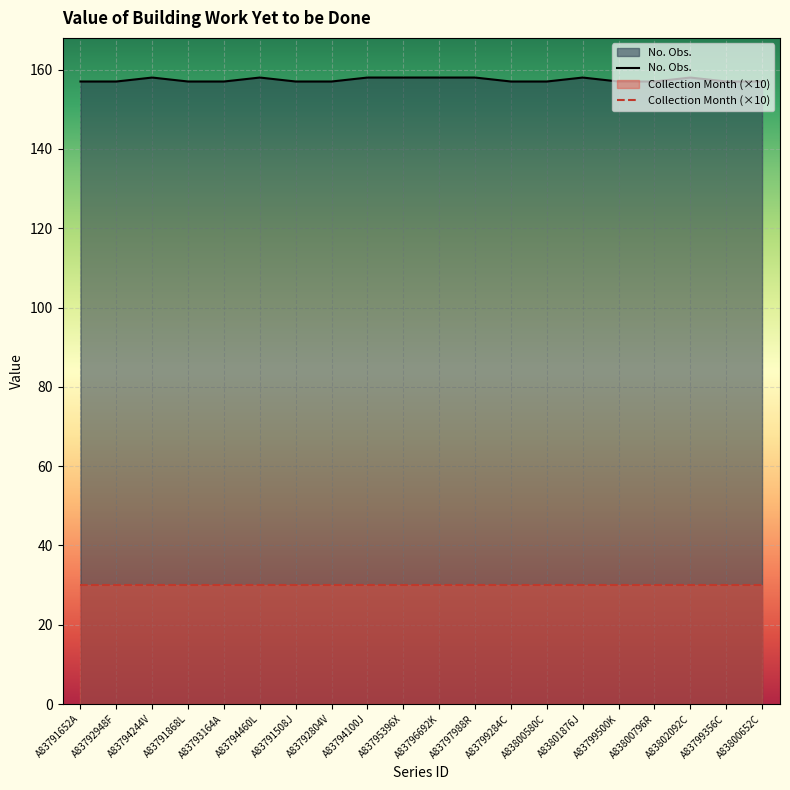

True or false: there are more than 0 points higher than both neighbors.

True